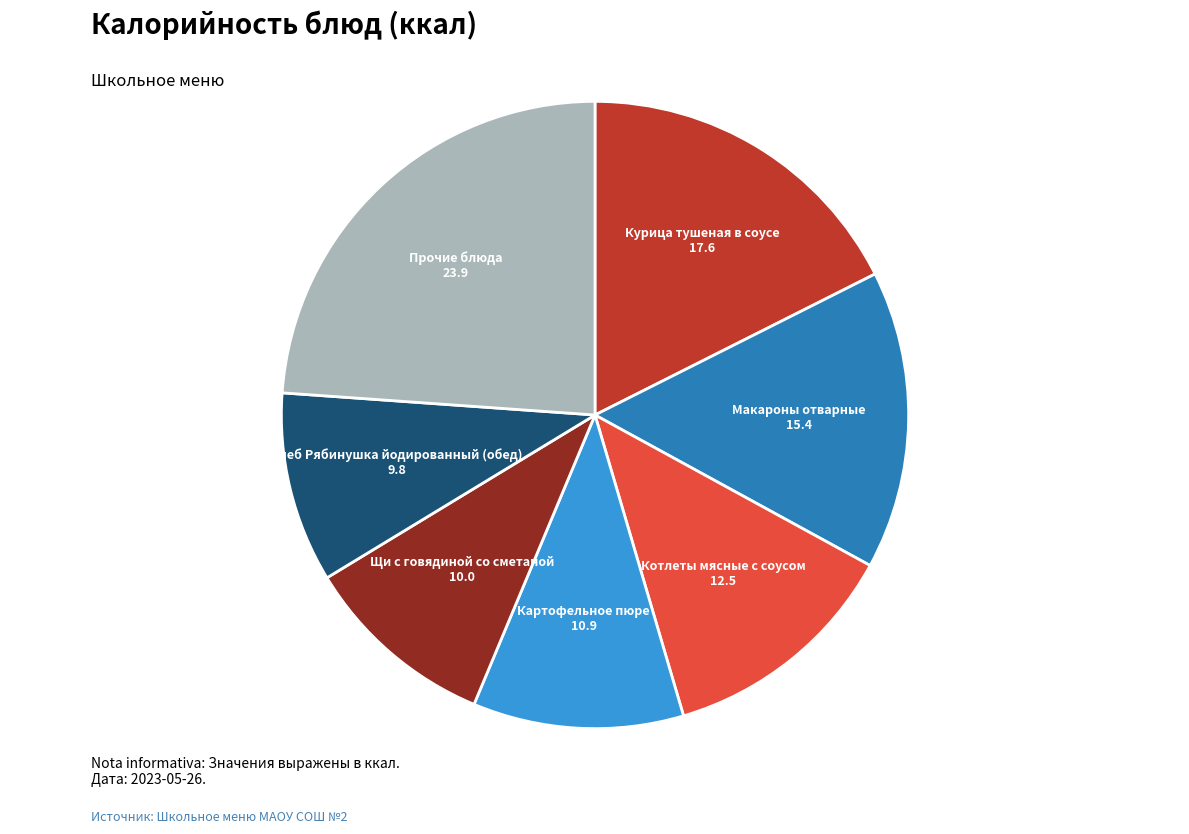

Is there any slice that represents more than half of the pie?

No